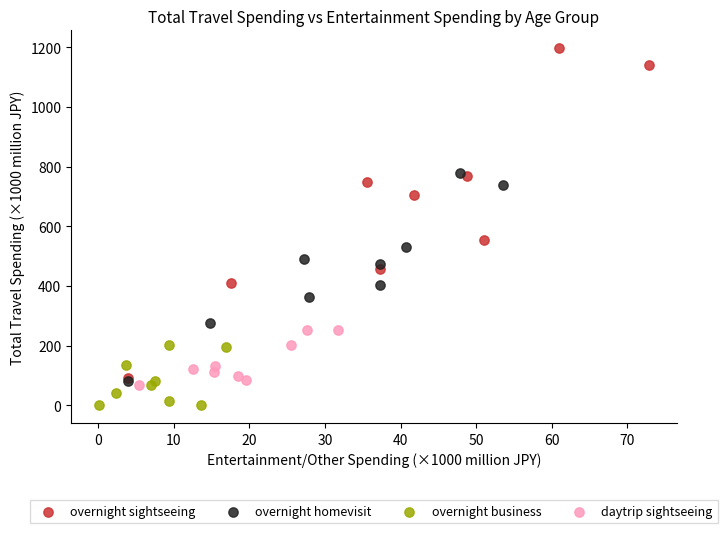

What are all the series names shown in the legend?

overnight sightseeing, overnight homevisit, overnight business, daytrip sightseeing